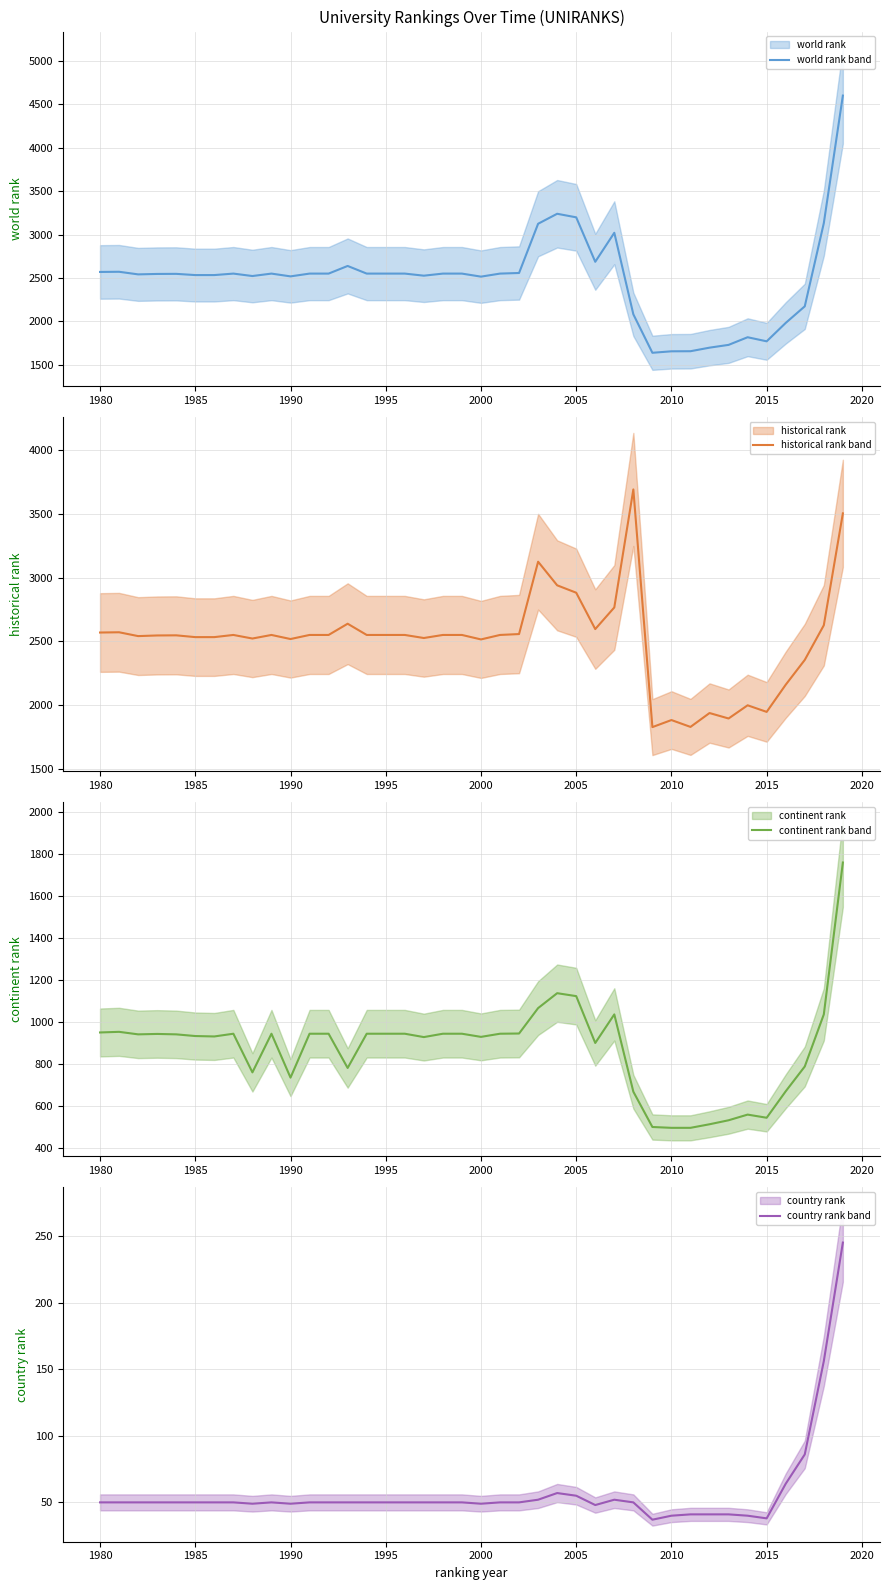

What is the value of the historical rank (mean) point at the 13th from the left?

2551.0